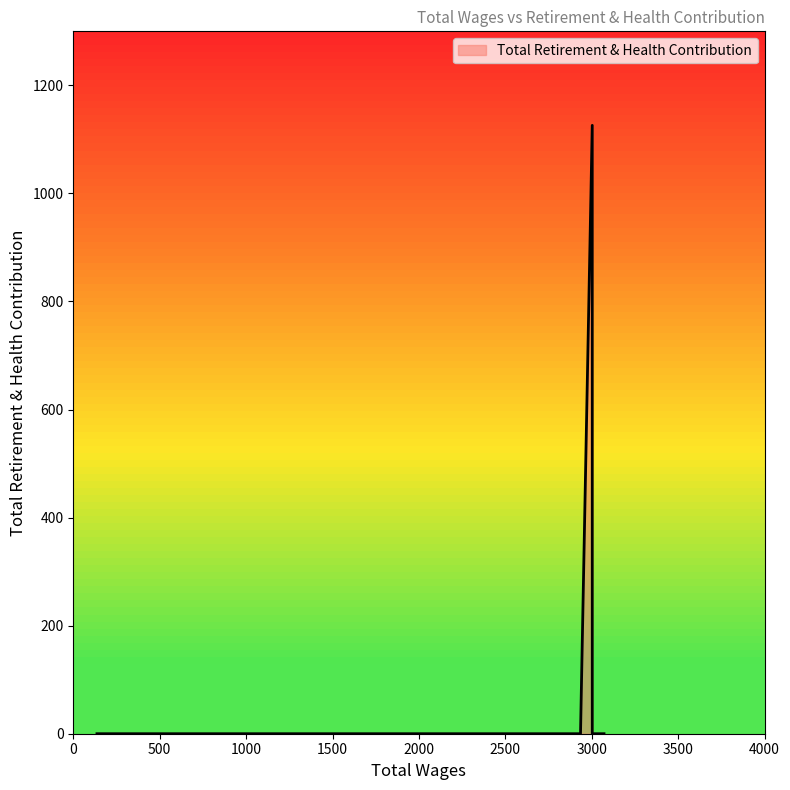

Where is the data nearest to the value 563?

3071.0